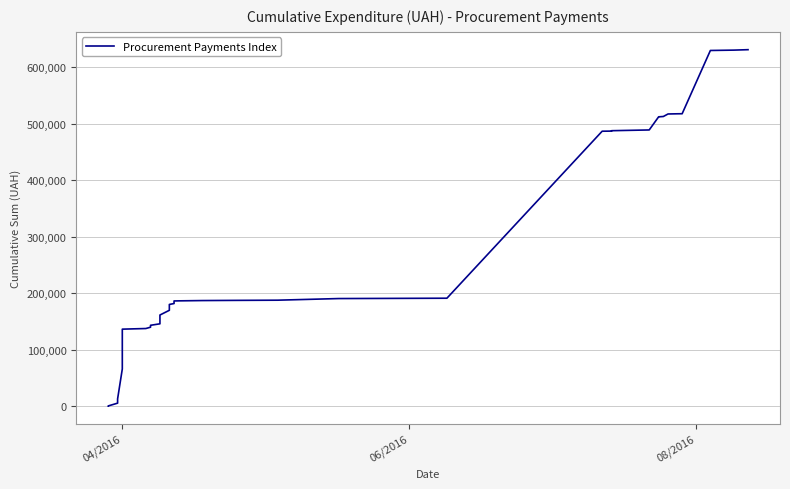

How many data points are less than 186156?

20